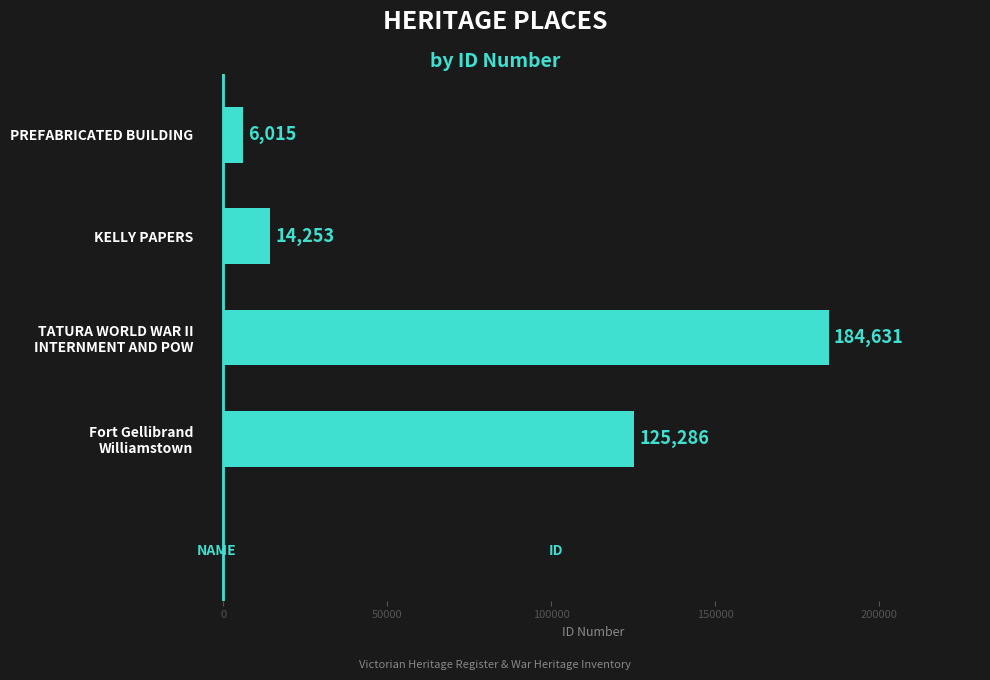

Which label corresponds to the smallest value in the chart?

PREFABRICATED BUILDING